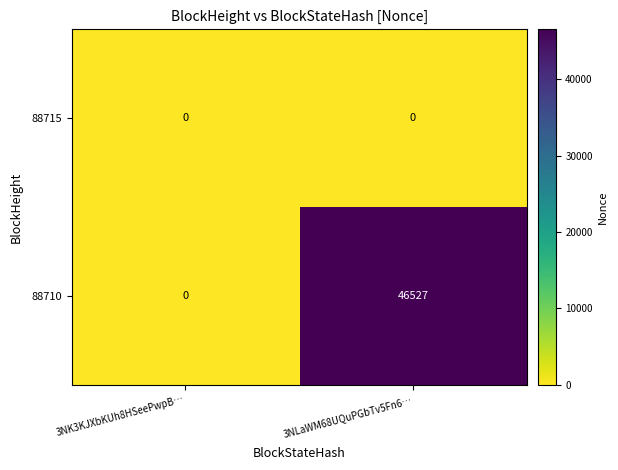

At how many categories does at least one series exceed 29573?

1